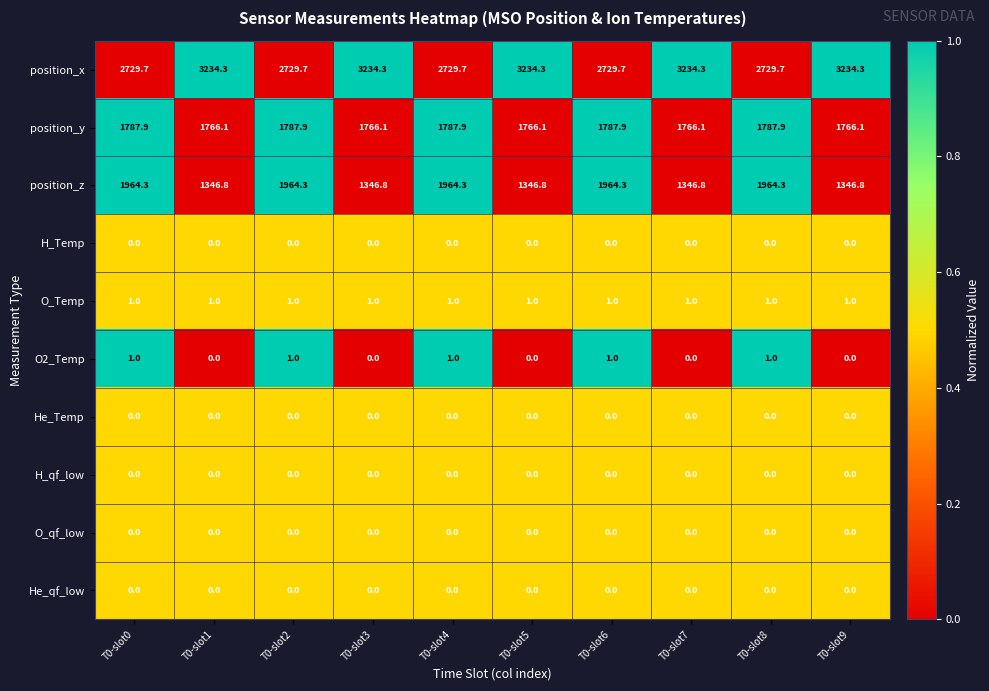

The H_Temp series shows 0.0 at T0-slot4. True or false?

True